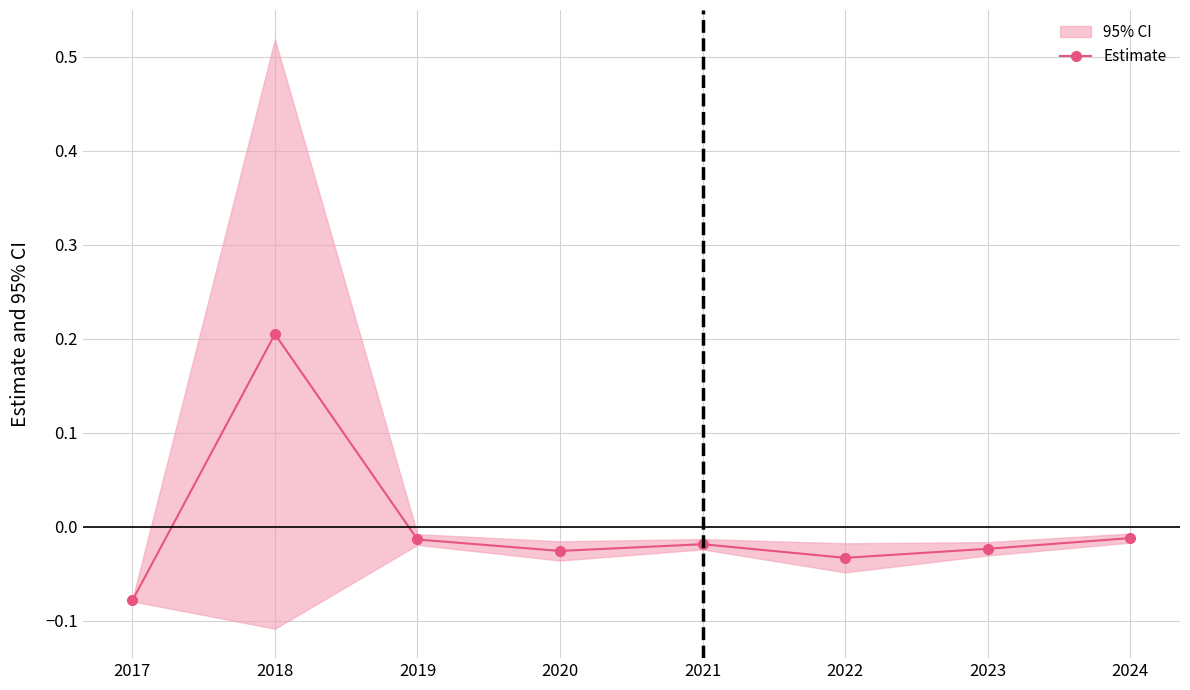

How many data points in Estimate are less than 0?

7